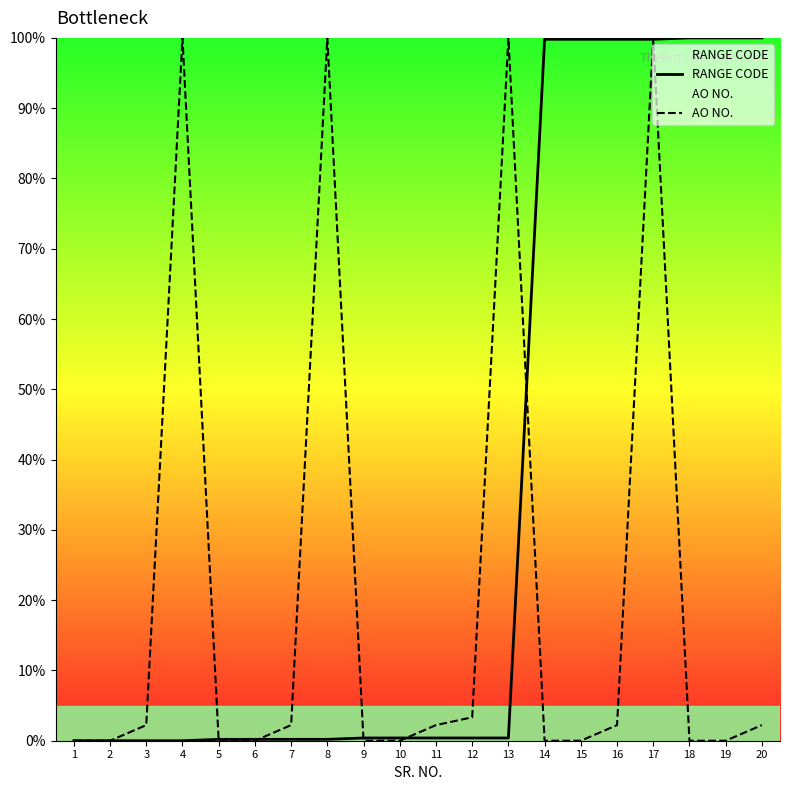

Rank the series at 13 from highest to lowest value.

AO NO., RANGE CODE